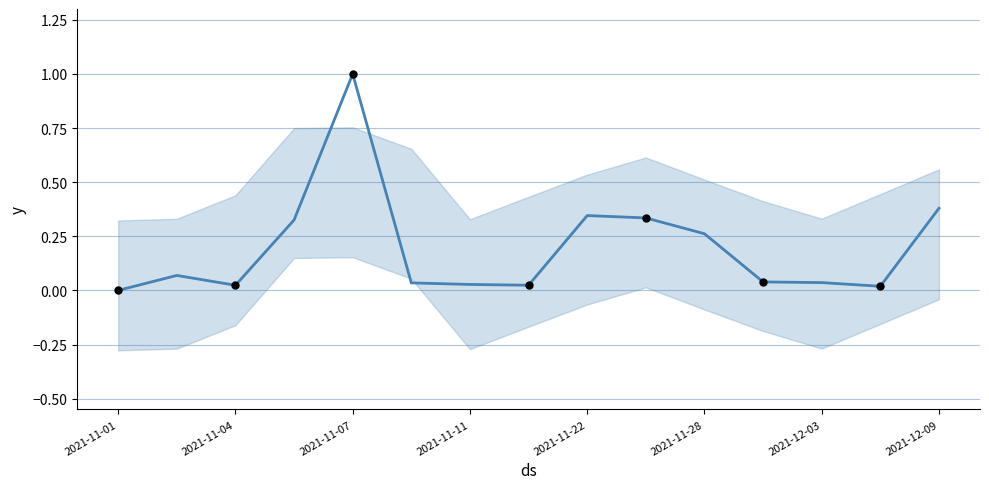

Which has a higher value, 10 or 9?

9